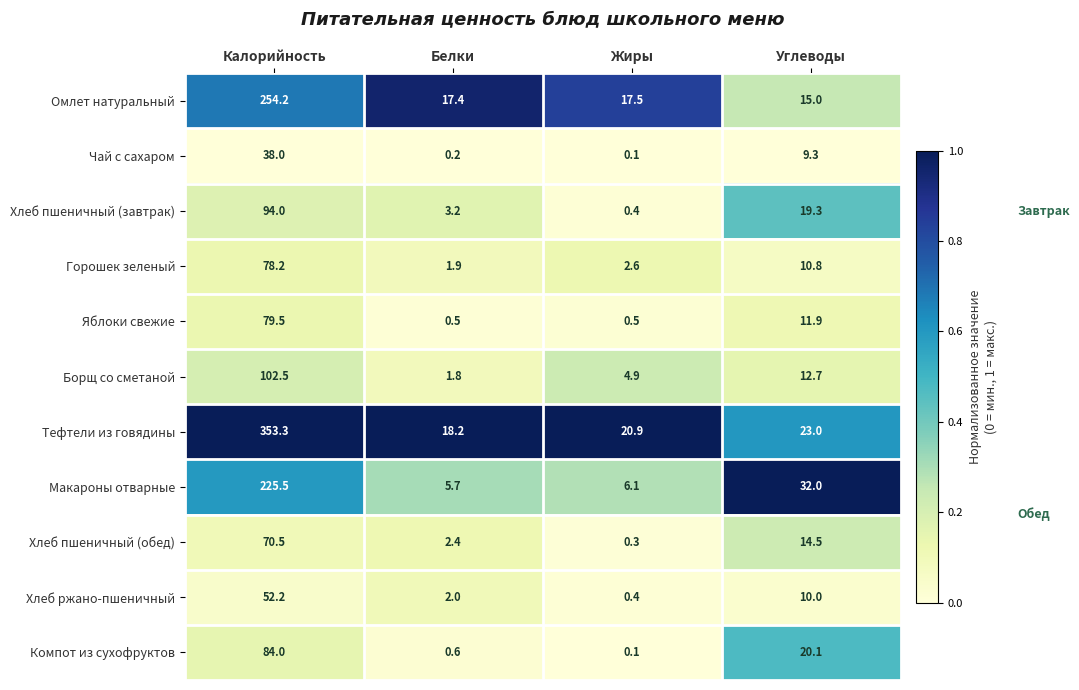

True or false: Хлеб пшеничный (завтрак) has a value of 33.6 at Углеводы.

False